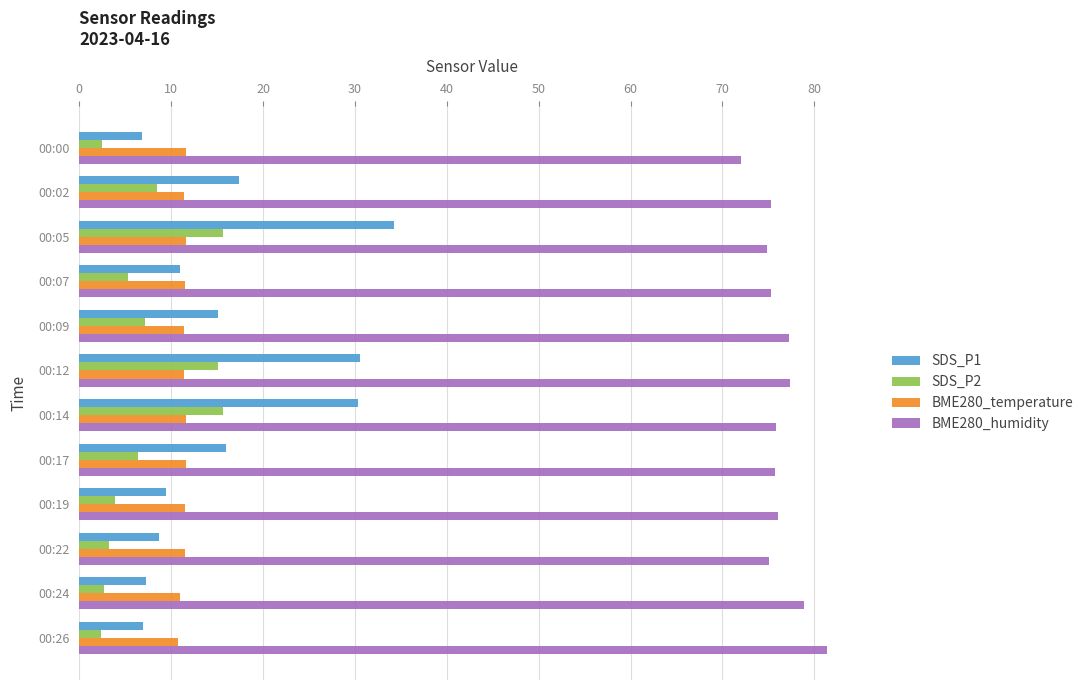

Which series has the widest spread of values?

SDS_P1